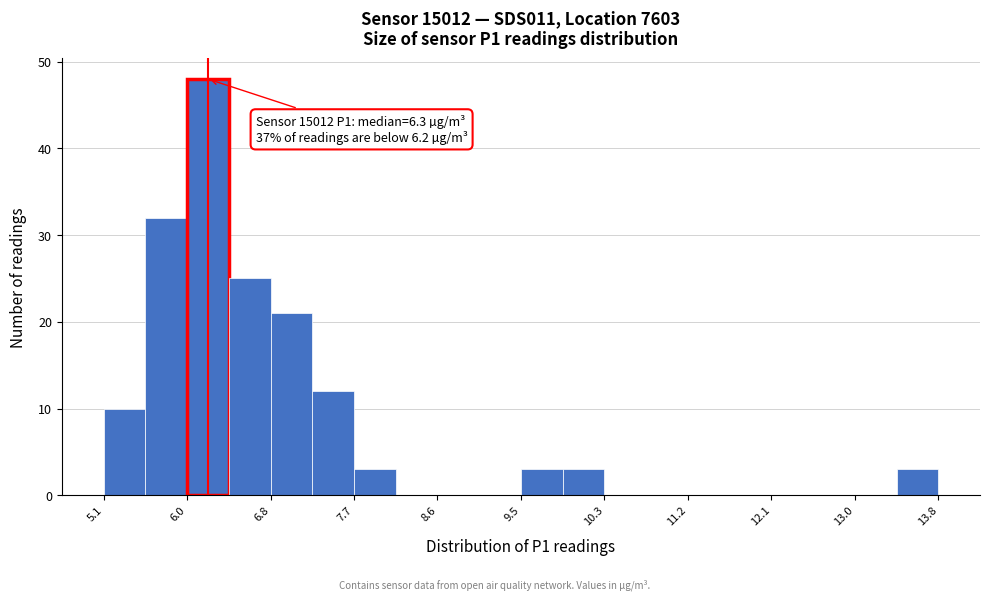

Which range on the x-axis has the tallest bar?

6.0 to 6.4